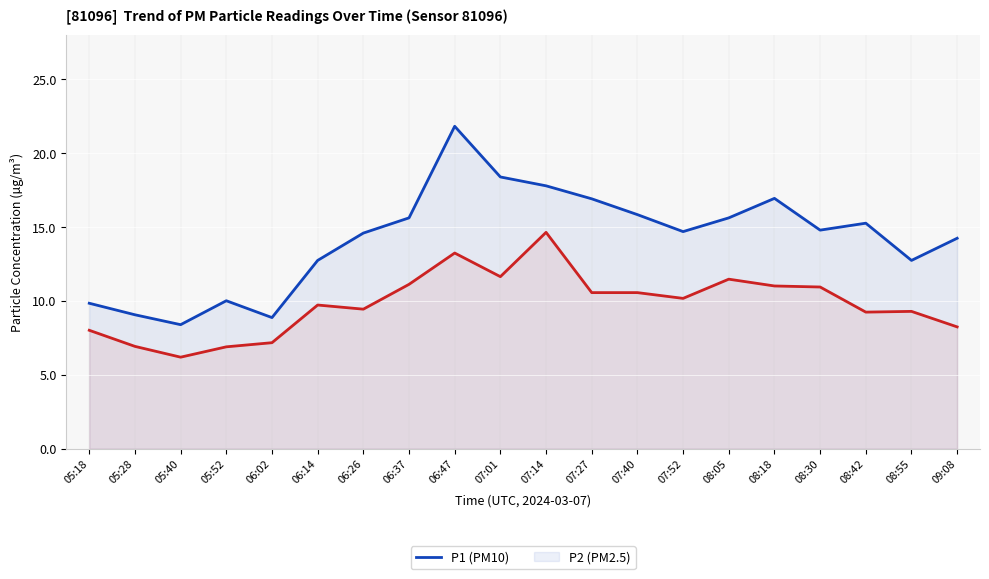

What is the highest value of the P1 series?

21.8